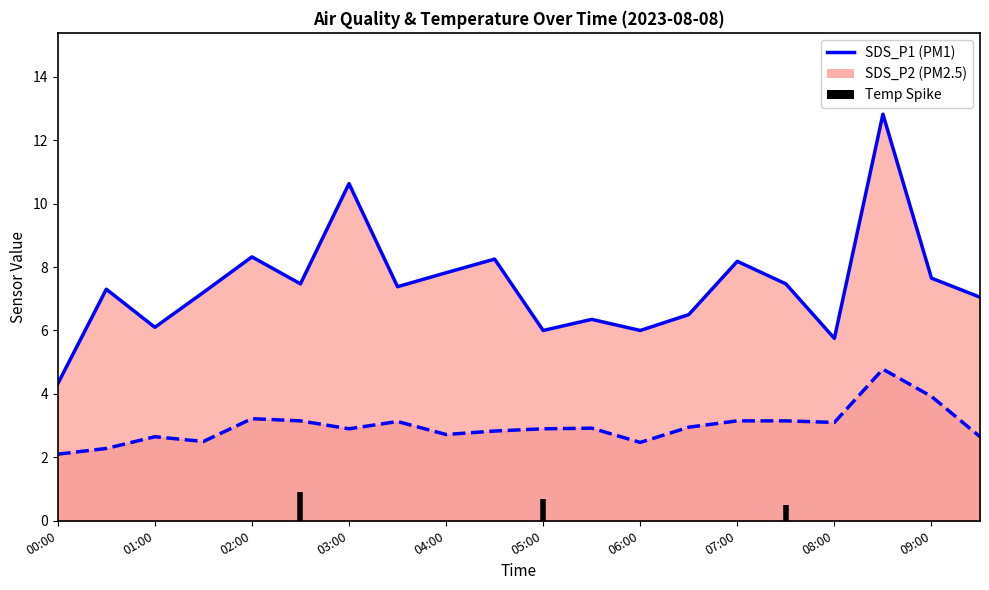

What is the value of the SDS_P1 line point at the 5th from the left?

8.3